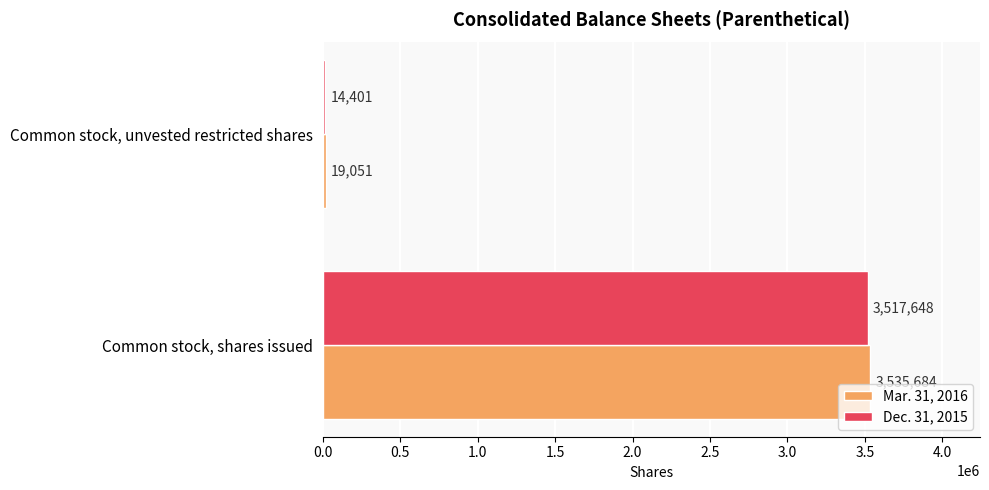

List the series in order of their peak value, highest first.

Mar. 31, 2016, Dec. 31, 2015